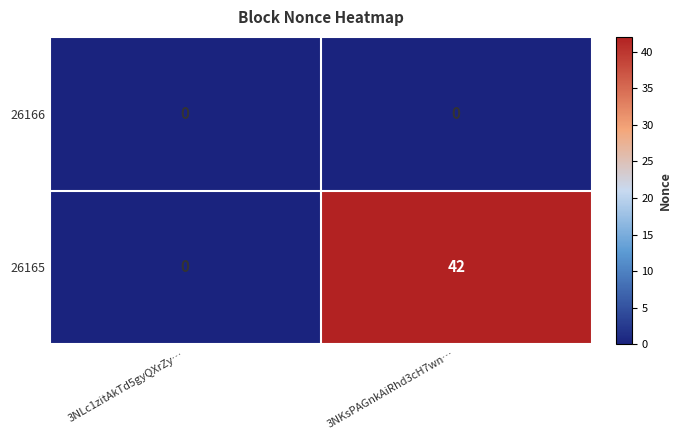

List the series in order of their peak value, lowest first.

26166, 26165